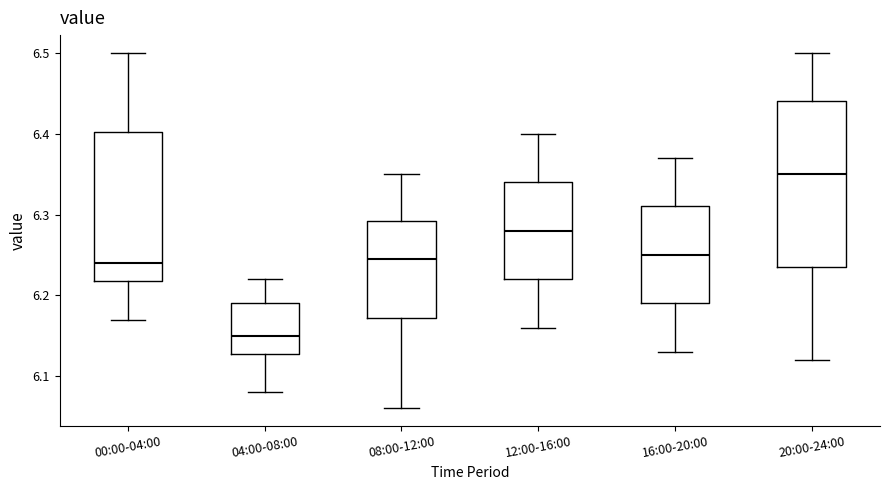

Where does the lower whisker of the box for 08:00-12:00 end on the y-axis? The values are not printed on the chart, so give them approximately, as read against the axis.

6.06